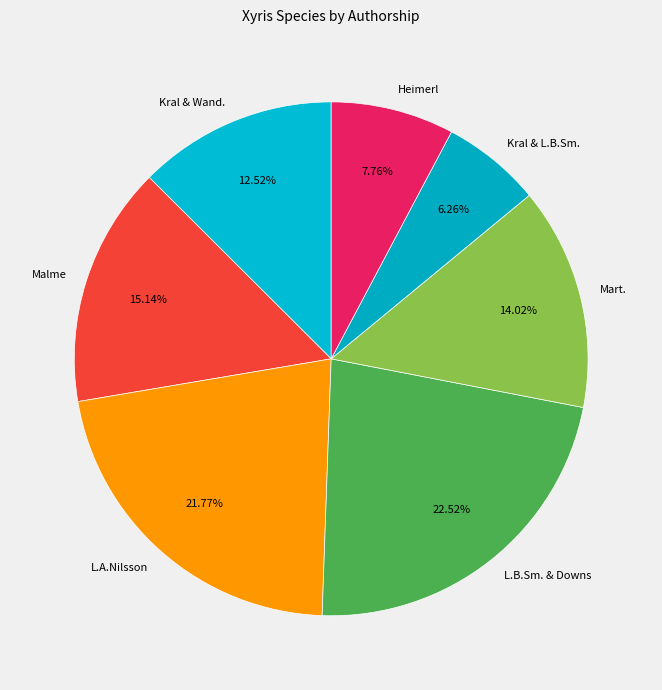

Rank the categories by value from highest to lowest.

L.B.Sm. & Downs, L.A.Nilsson, Malme, Mart., Kral & Wand., Heimerl, Kral & L.B.Sm.